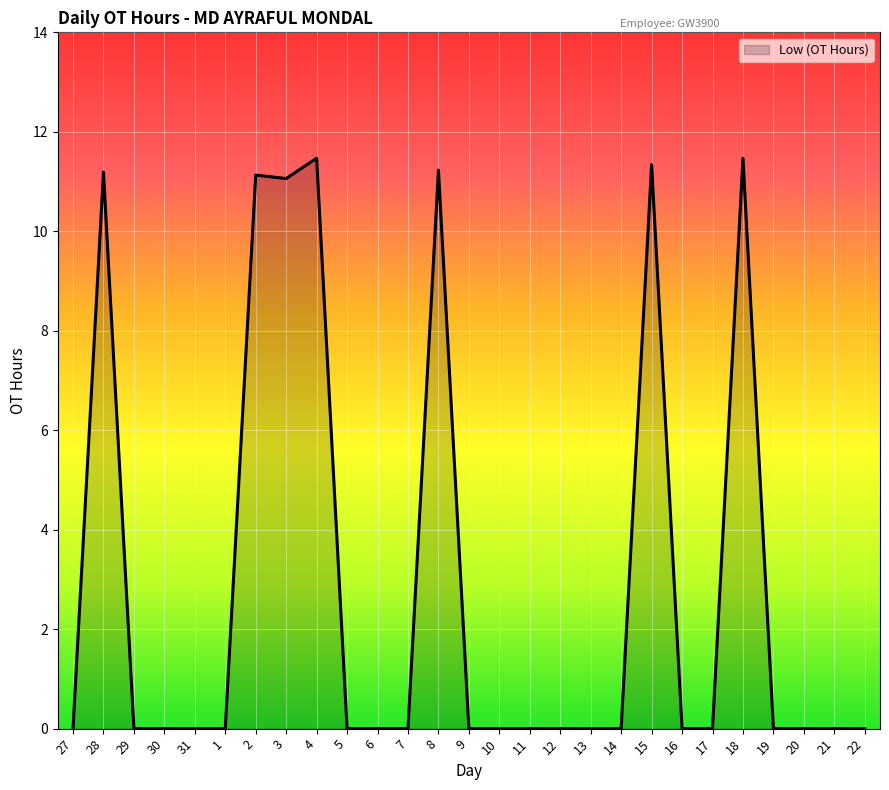

Count the number of data series in this chart.

1